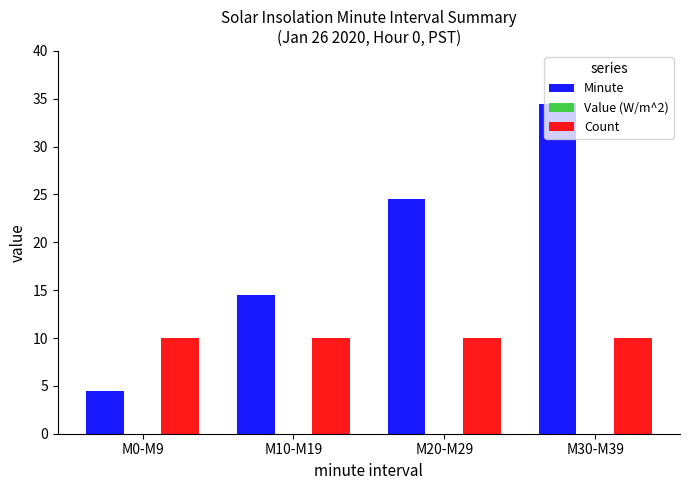

Which series has the widest spread of values?

Minute